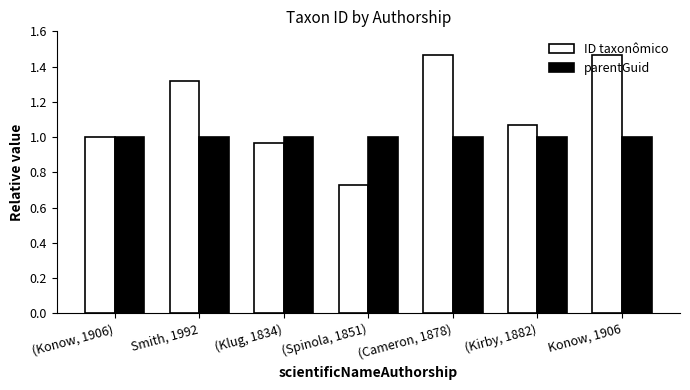

What is the sum of all parentGuid values?

7.0